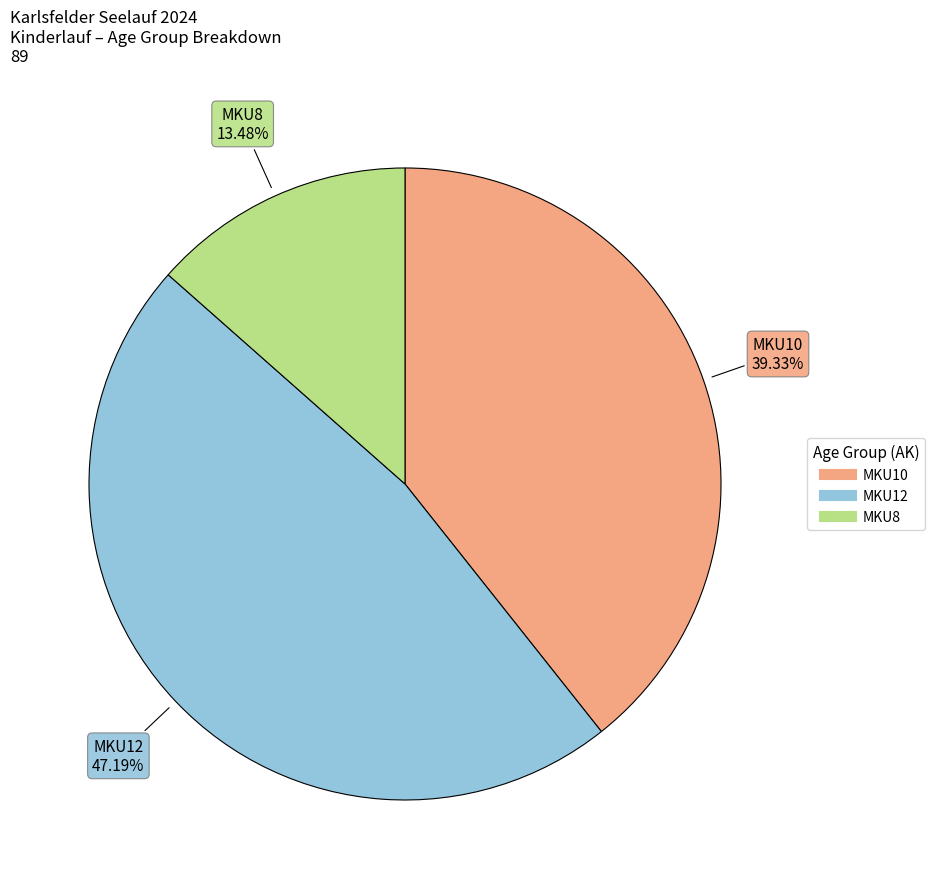

The MKU10 slice represents 32% of the pie. True or false?

False